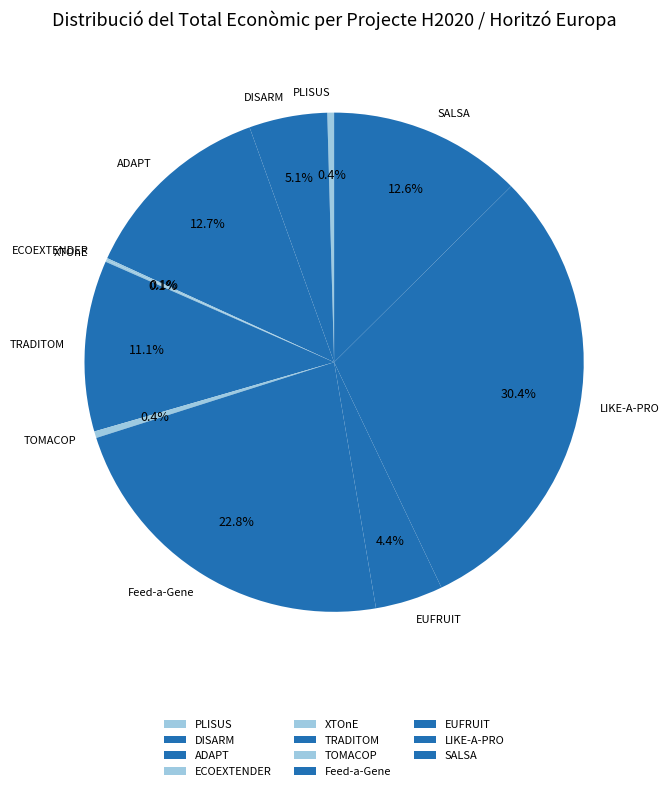

Does TRADITOM account for over 50% of the chart?

No